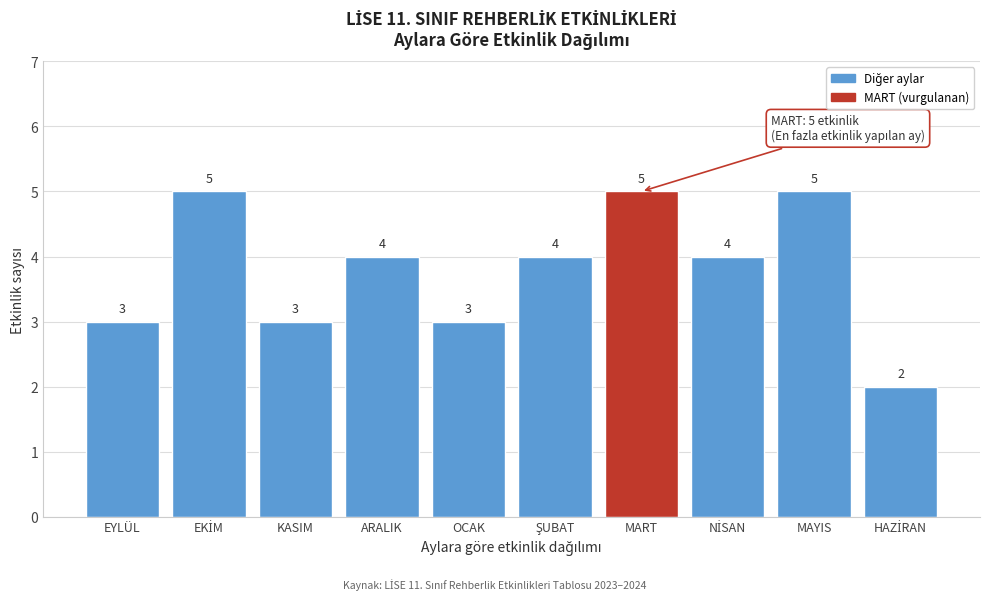

Reading right to left, what are all the values shown in this chart?

2	5	4	5	4	3	4	3	5	3